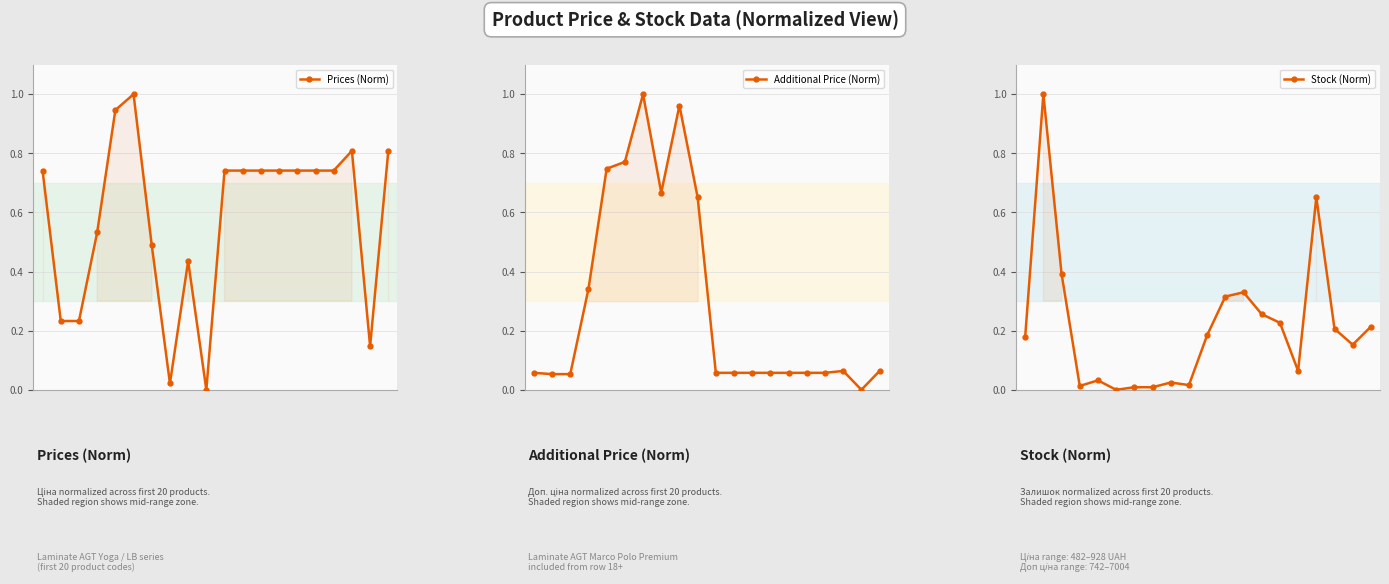

Between 3 and 15, which series saw the biggest shift?

Additional Price (Norm)